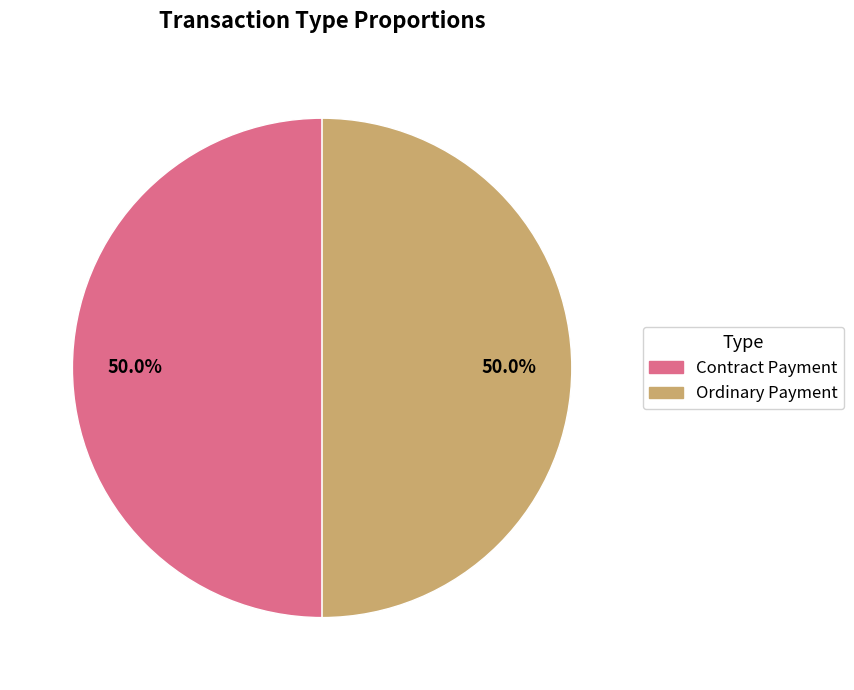

Combined, do Contract Payment and Ordinary Payment account for over 50%?

Yes